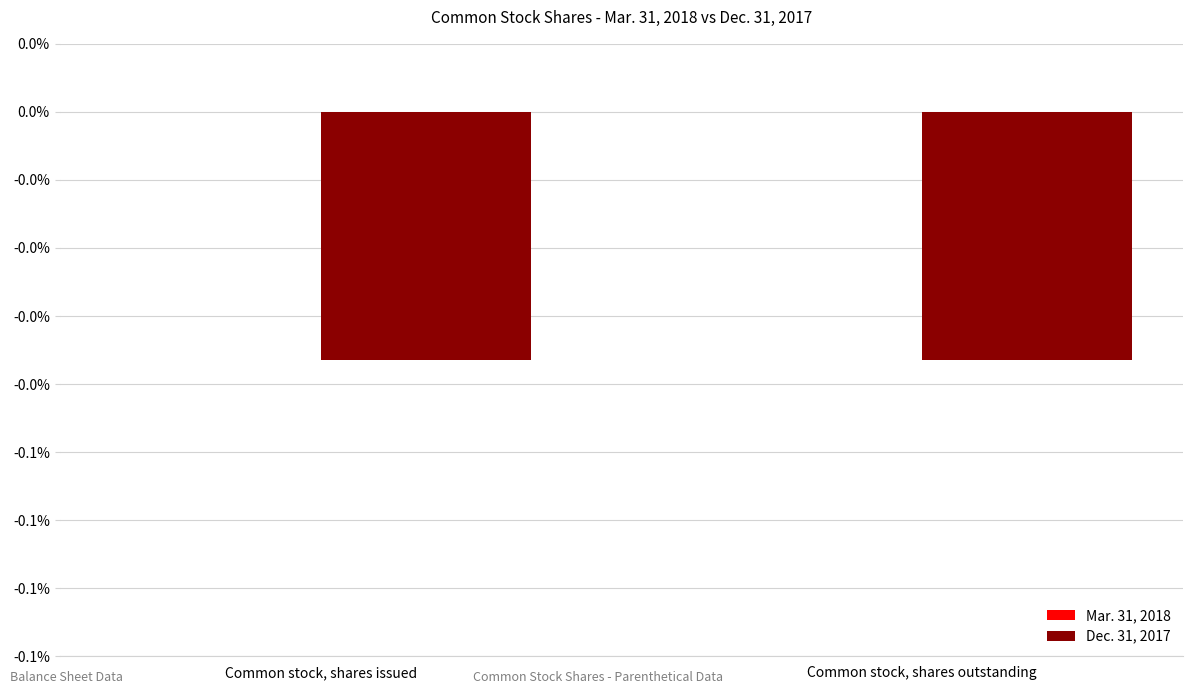

Is the value of Dec. 31, 2017 at Common stock, shares issued greater than the value of Mar. 31, 2018 at Common stock, shares outstanding?

No